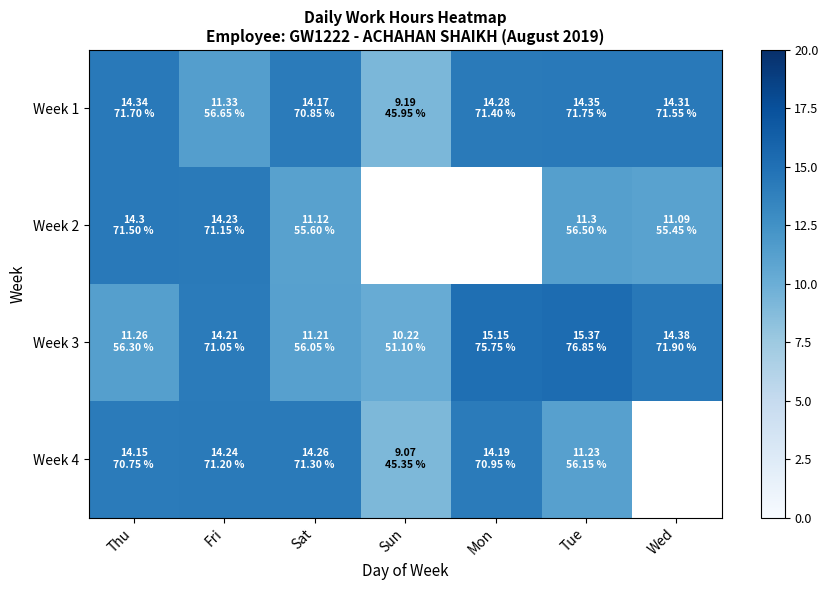

Between Fri and Tue, which series saw the biggest shift?

Week 1